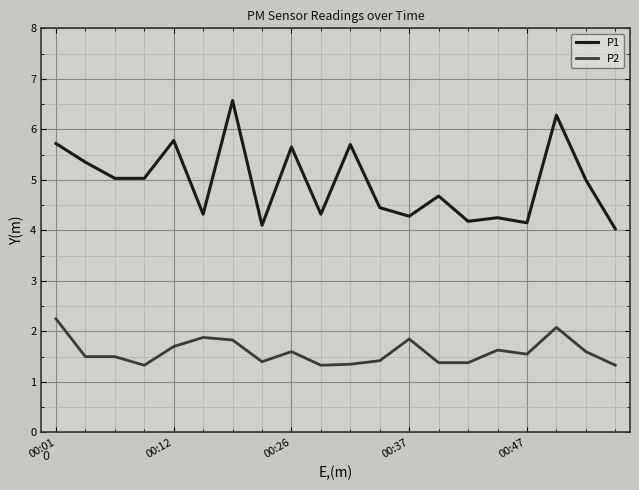

Which series has the largest total across all categories?

P1